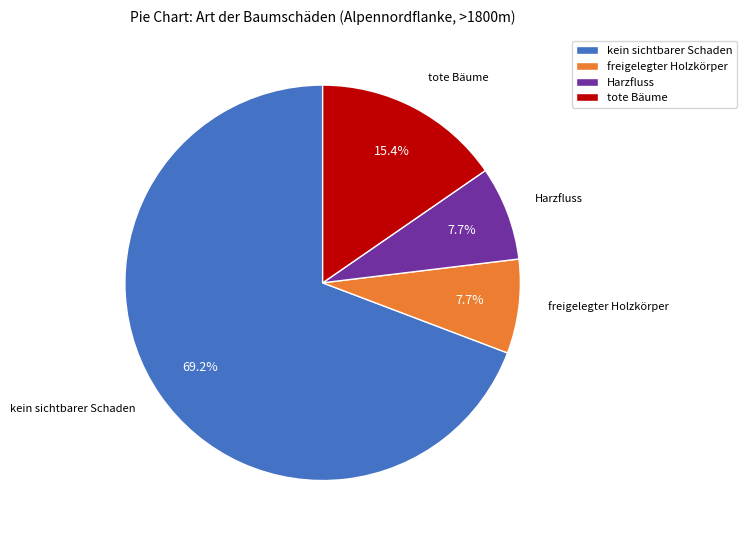

What portion of the pie excludes freigelegter Holzkörper?

92.3%